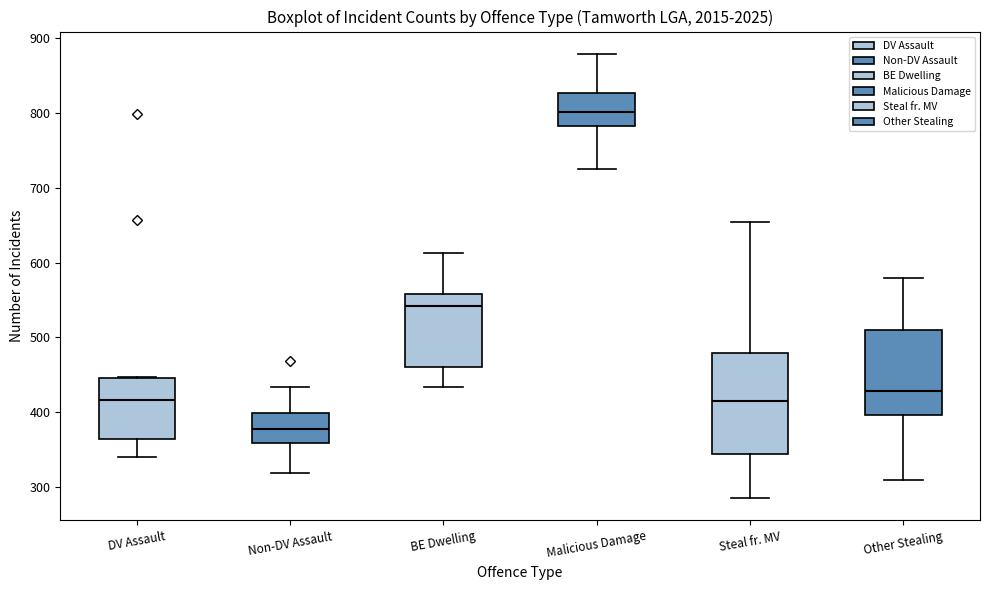

Comparing the boxes themselves (not the whiskers), which one is the tallest?

Steal fr. MV